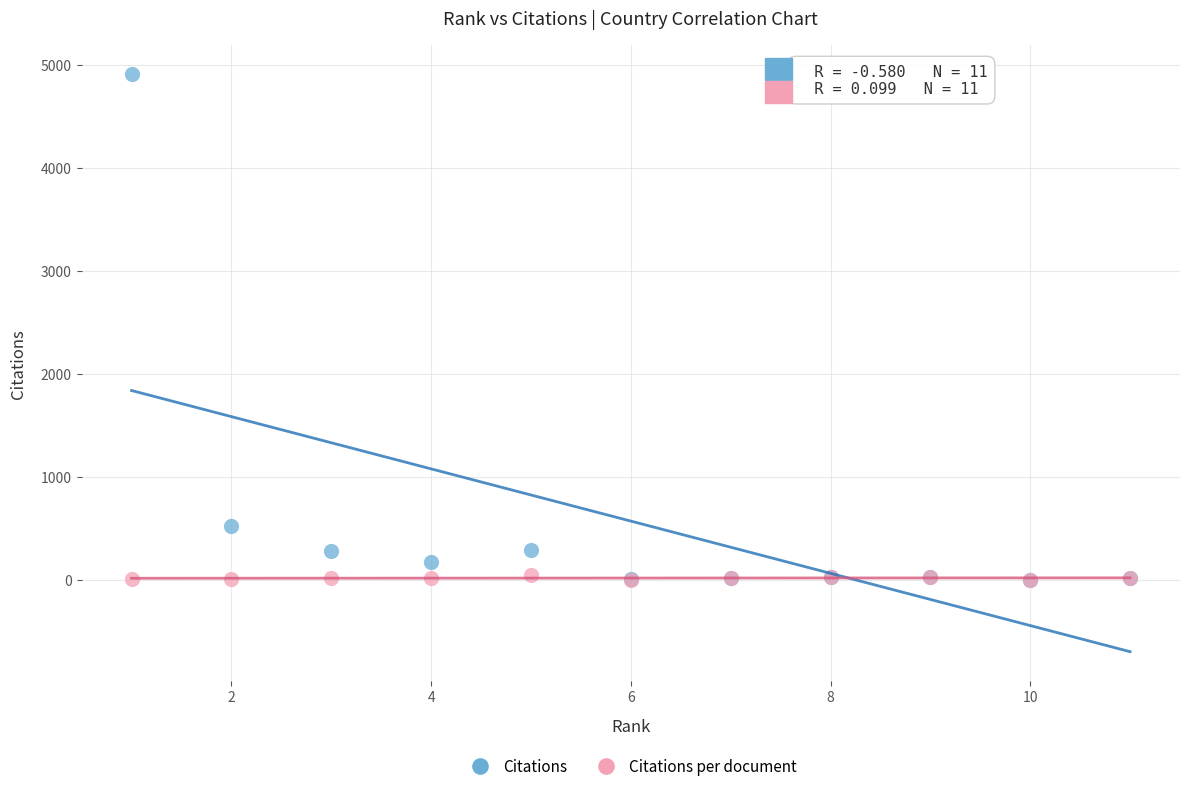

Across all series, what Y value is closest to 2456?

521.0